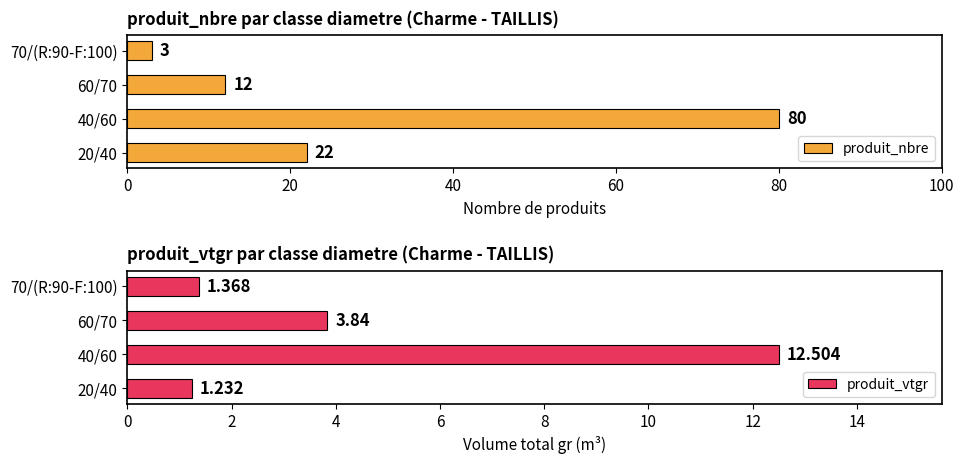

List the labels in order of produit_nbre value, smallest first.

70/(R:90-F:100), 60/70, 20/40, 40/60